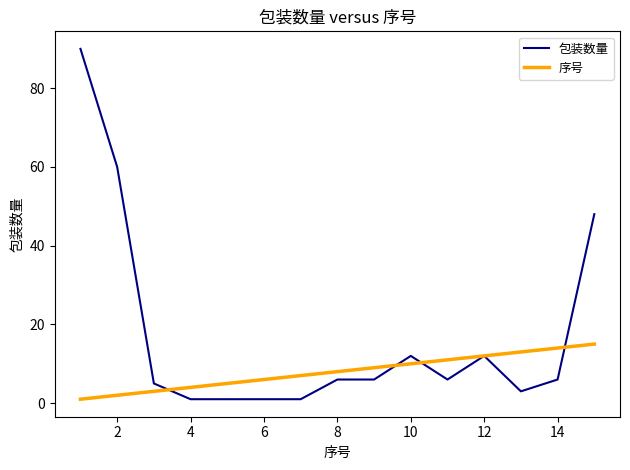

Which series has the largest total across all categories?

包装数量